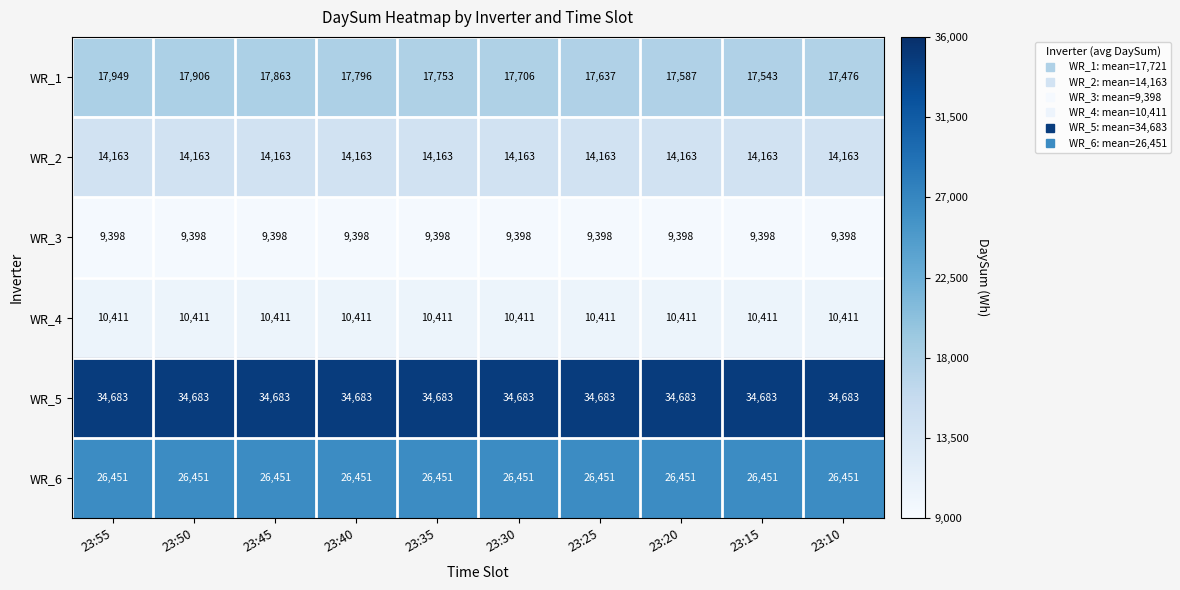

True or false: WR_1 has a value of 17706 at 23:30.

True